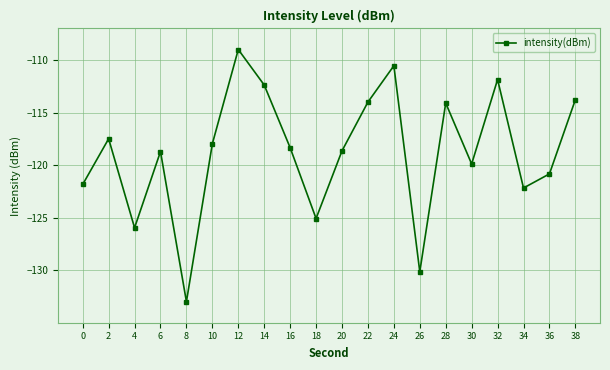

What is the sum of all values?

-2375.5